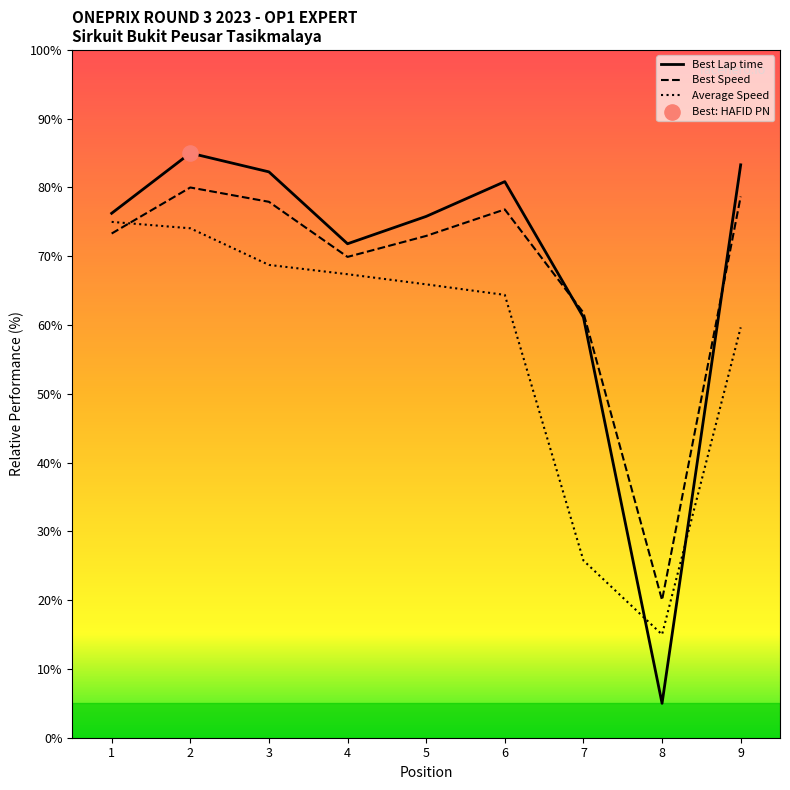

Which series has the largest Y range (max minus min)?

Best Lap time